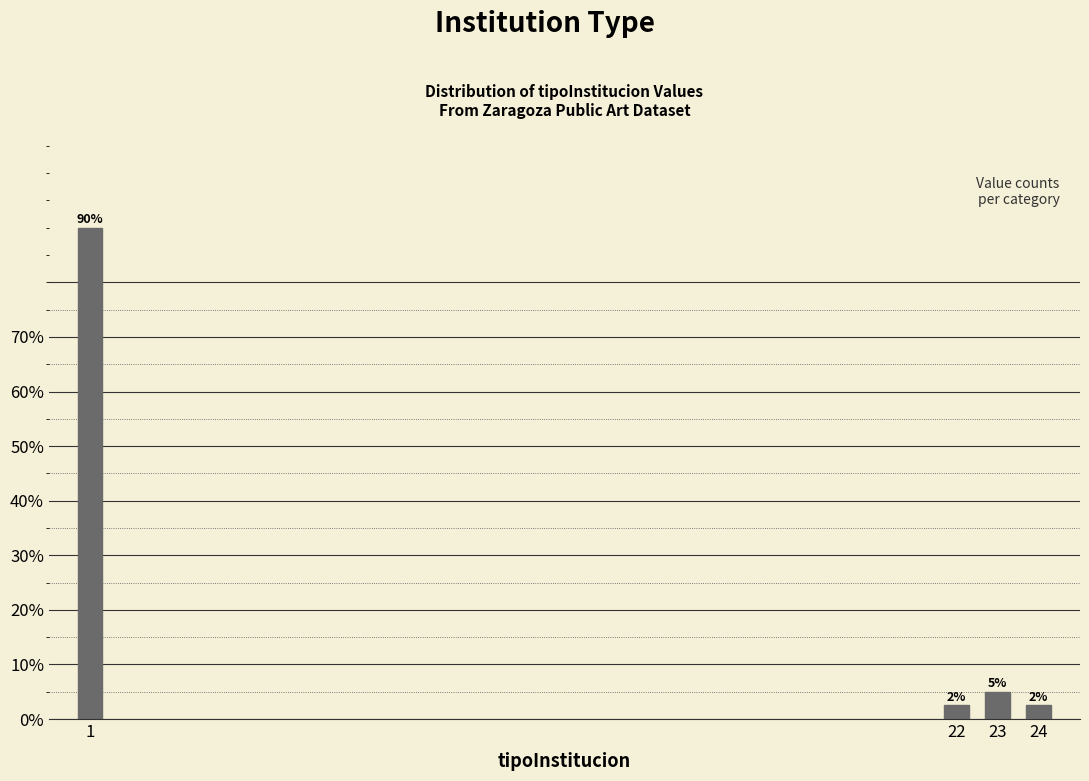

What is the greatest value displayed?

90.0